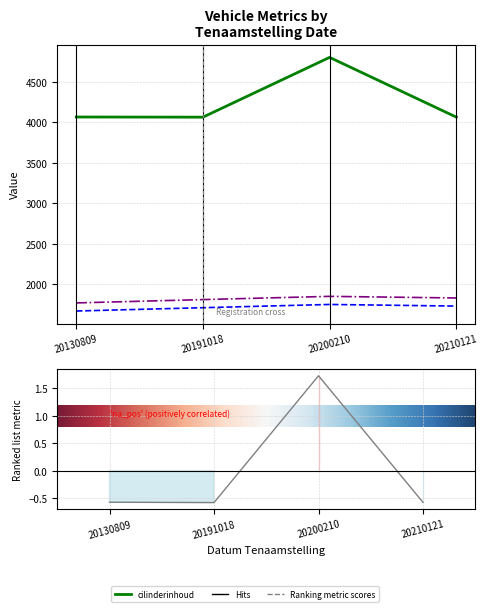

Which category has the lowest value across all series?

20191018